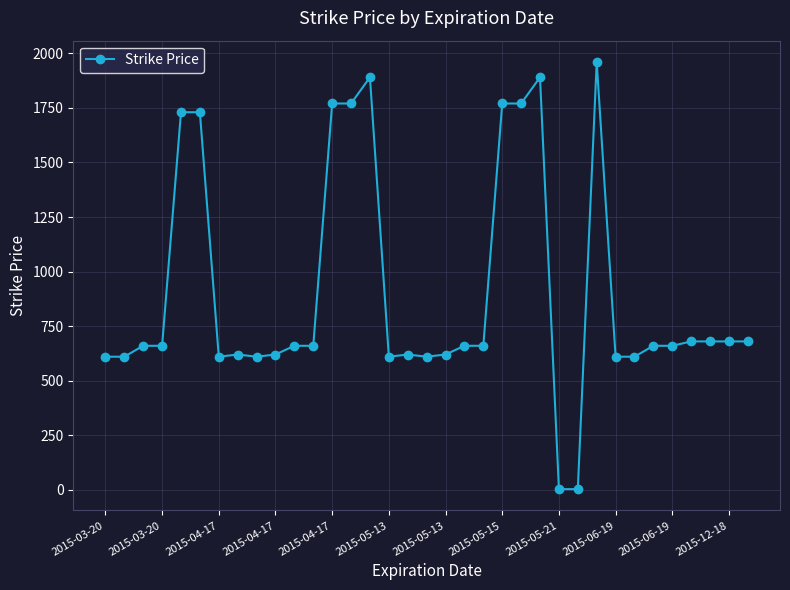

What is the maximum value shown in the chart?

1960.0